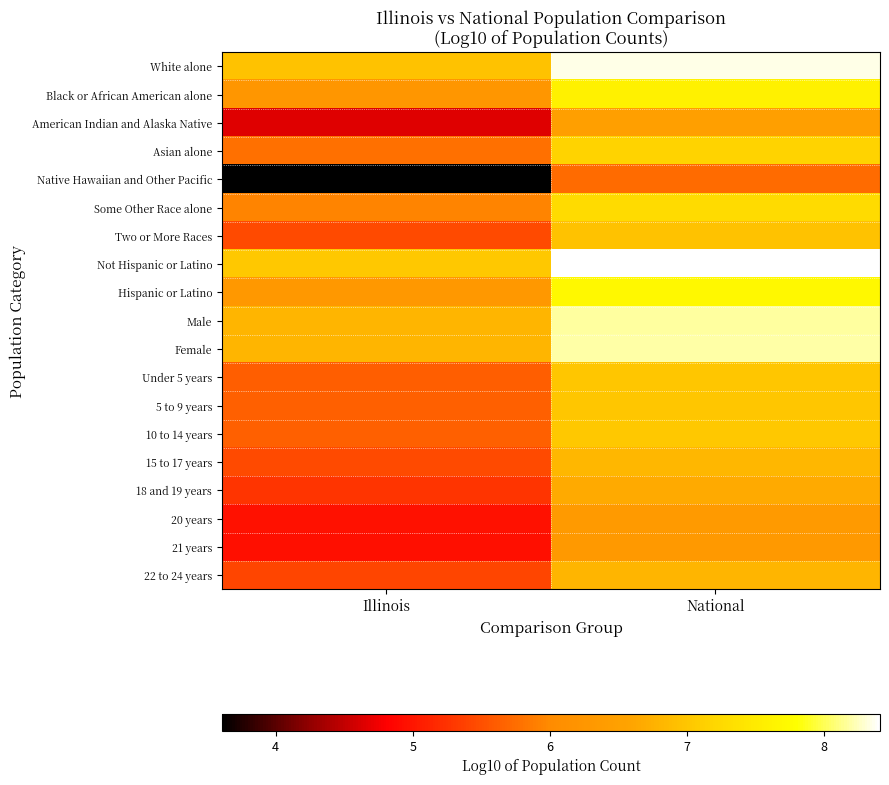

Which series has the largest range (max minus min)?

Native Hawaiian and Other Pacific